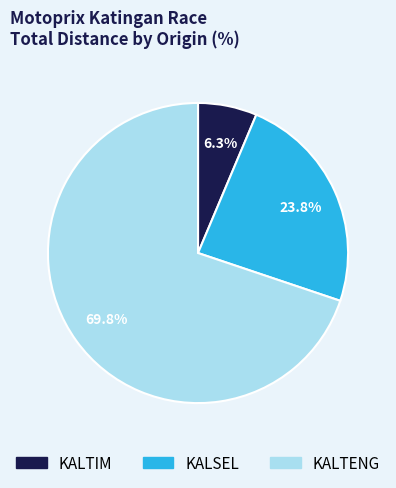

What is the smallest slice in the pie chart?

KALTIM